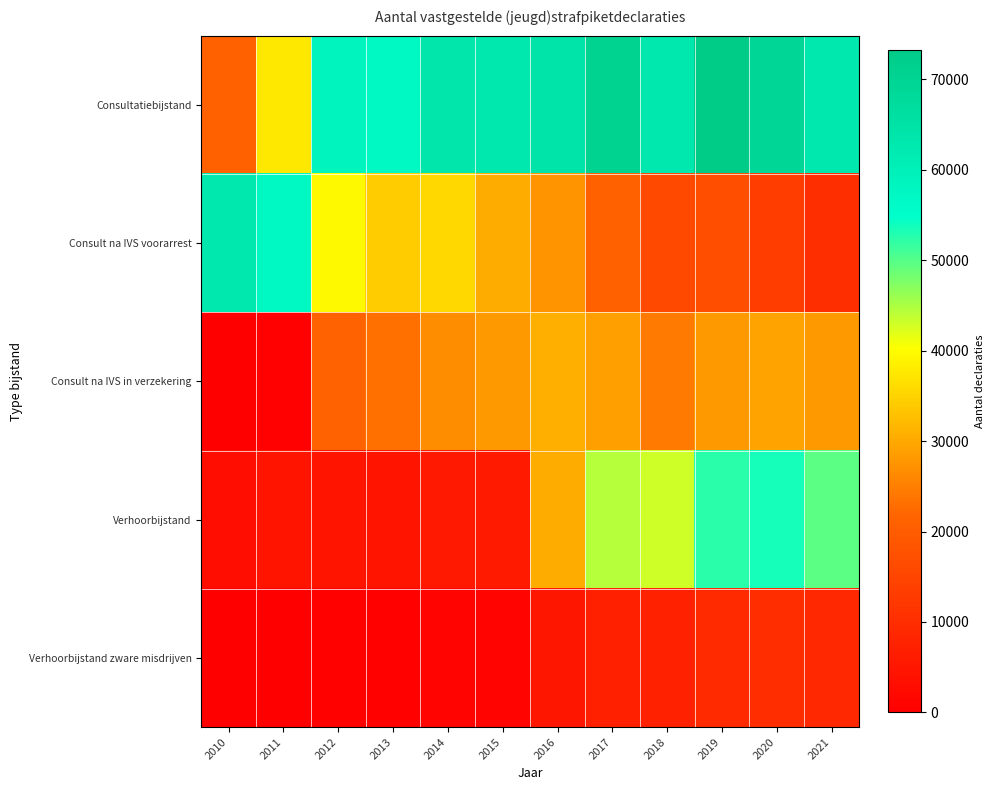

How many distinct data groups are displayed?

5